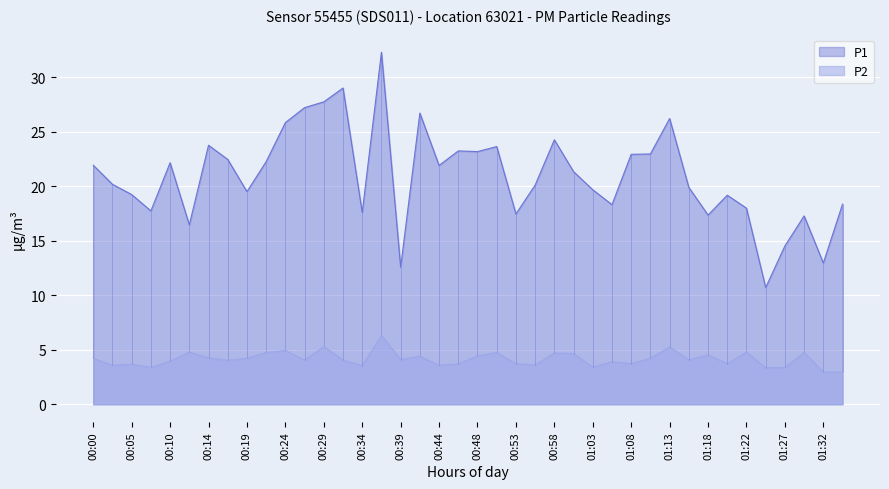

Where is the first local minimum for P1?

00:07